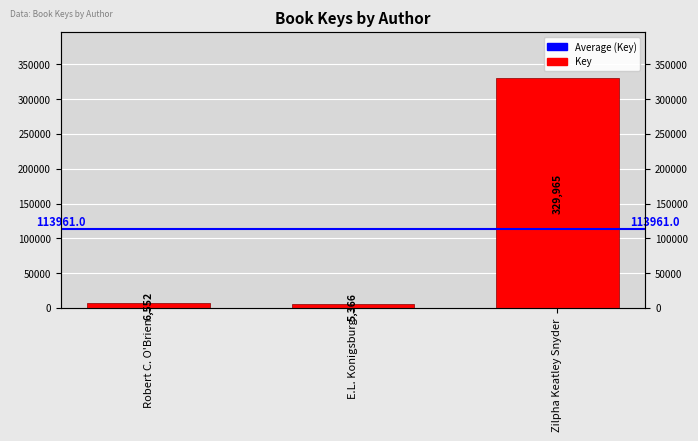

Reading right to left, list all the values displayed in this chart.

Zilpha Keatley Snyder=329965	E.L. Konigsburg=5366	Robert C. O'Brien=6552